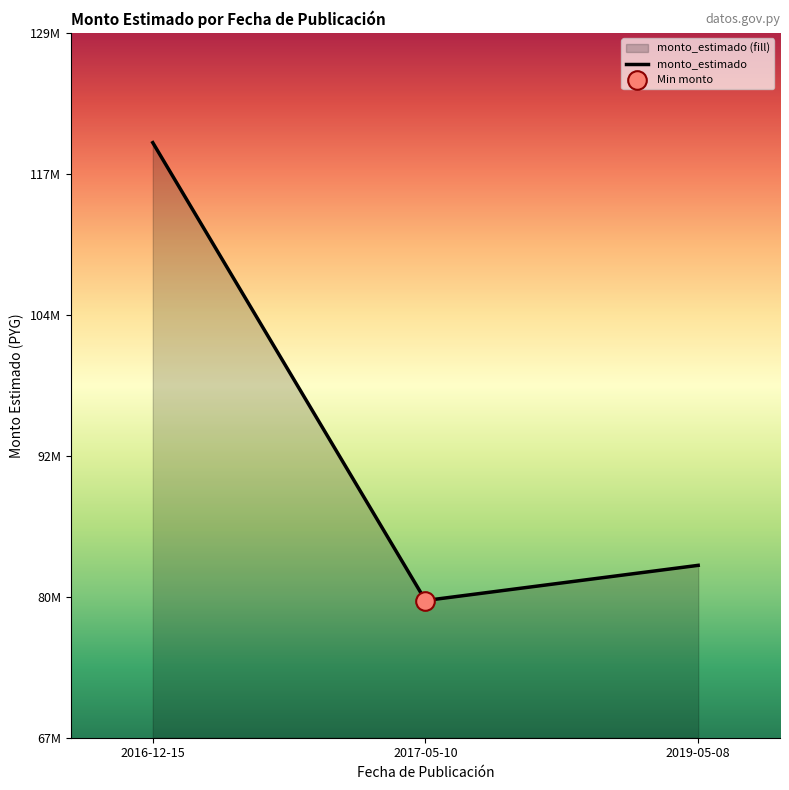

Between 2017-05-10 and 2016-12-15, which is larger?

2016-12-15